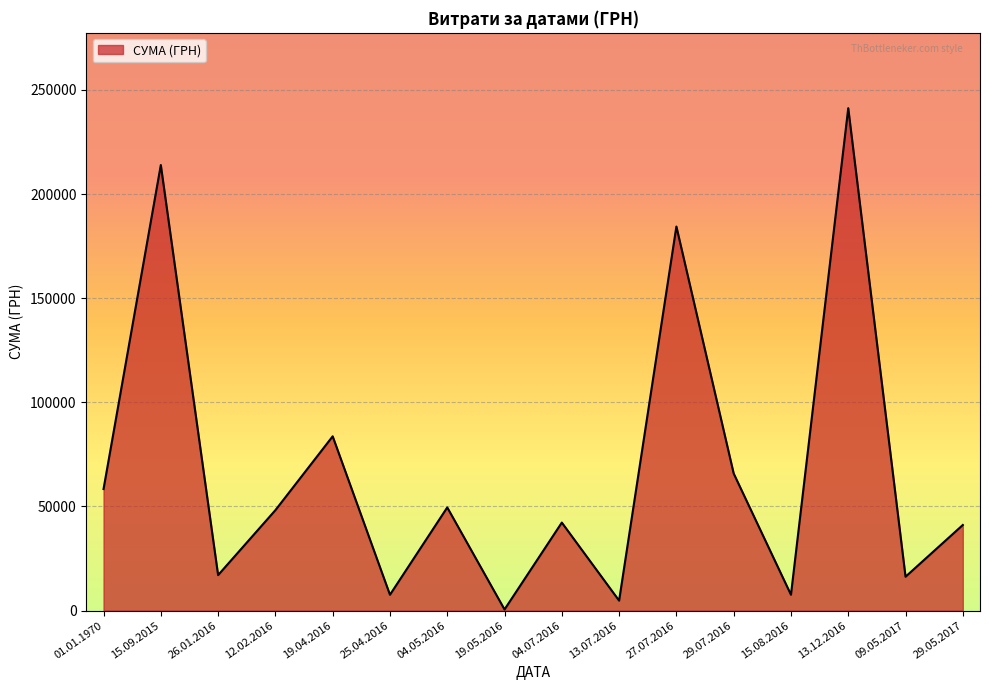

How many lines are shown in the chart?

1